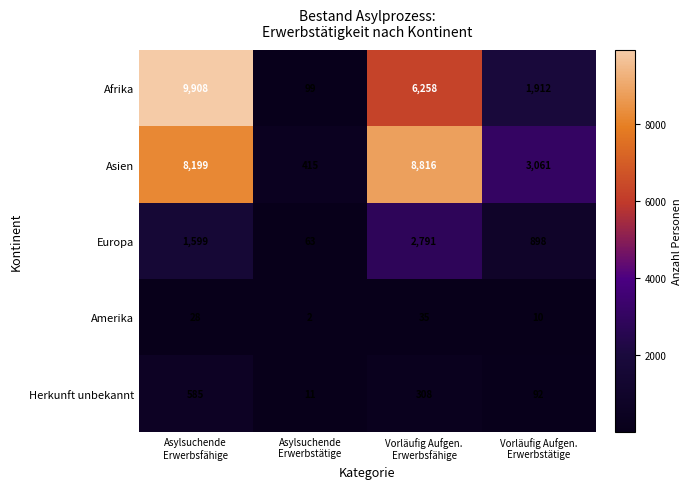

List the series in order of their peak value, highest first.

Afrika, Asien, Europa, Herkunft unbekannt, Amerika